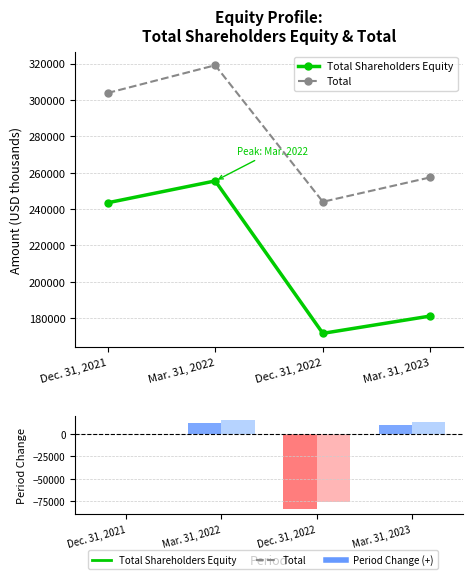

What are all the series names shown in the legend?

Total Shareholders Equity, Total